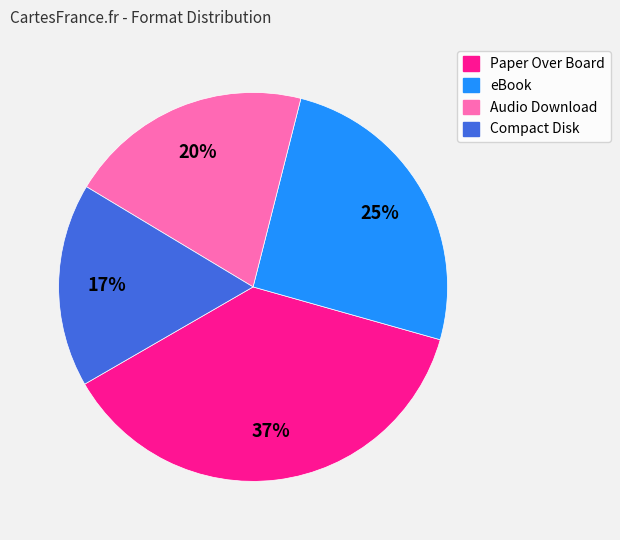

Rank the categories by value from highest to lowest.

Paper Over Board, eBook, Audio Download, Compact Disk